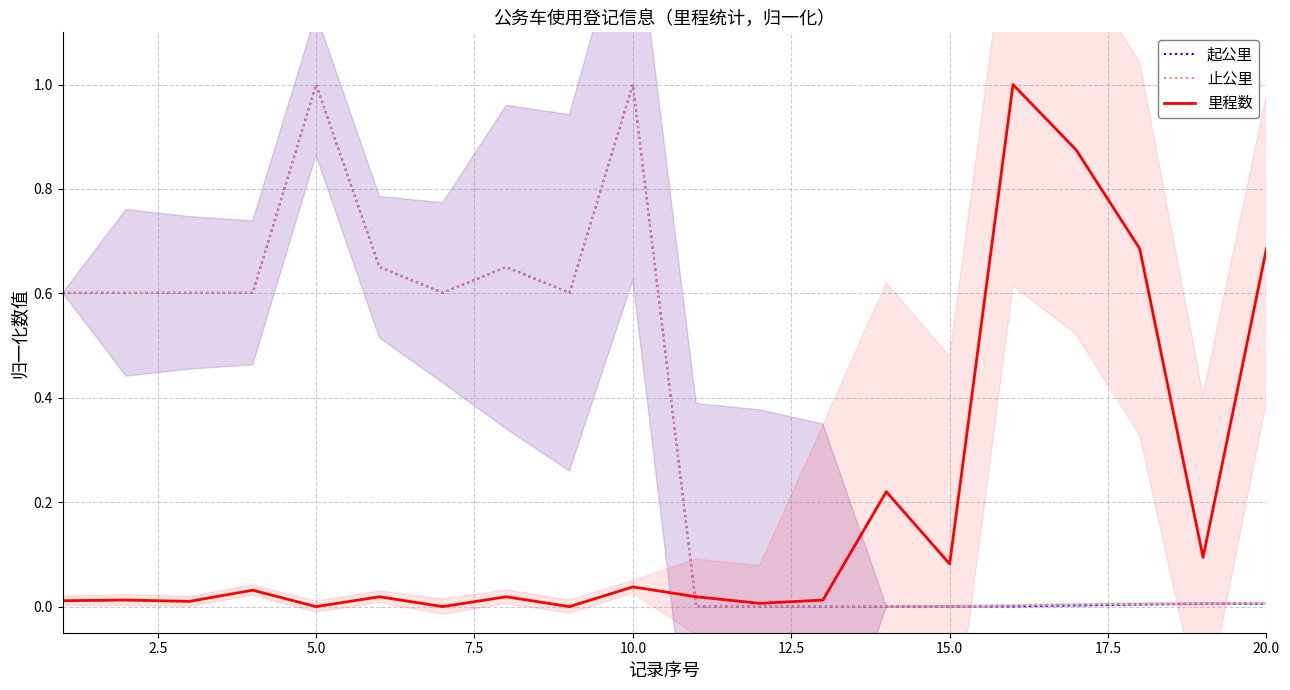

At how many categories does at least one series exceed 0?

20